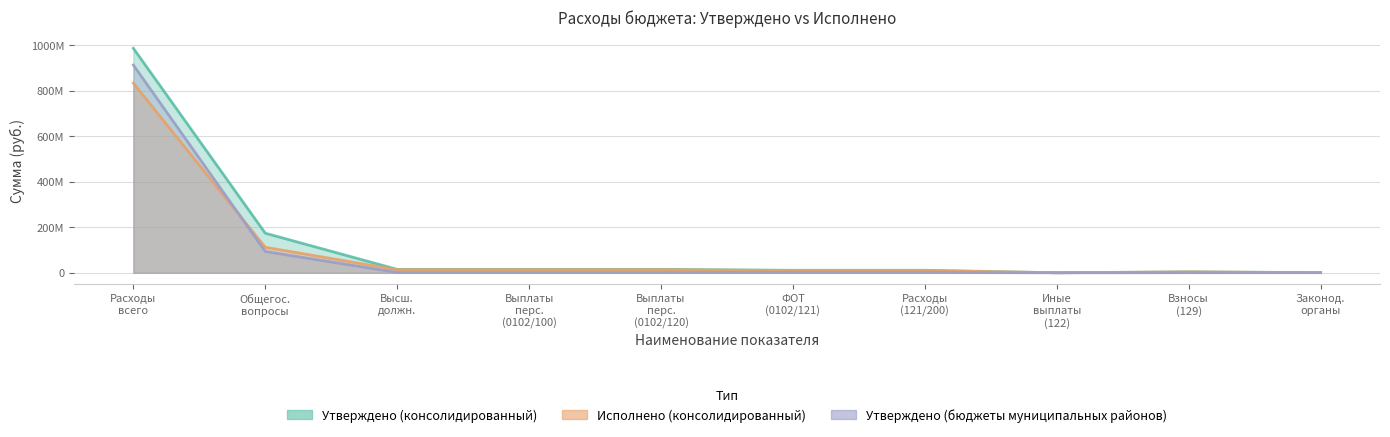

Where is Исполнено (консолидированный) nearest to the value 416807011?

Общегос. вопросы